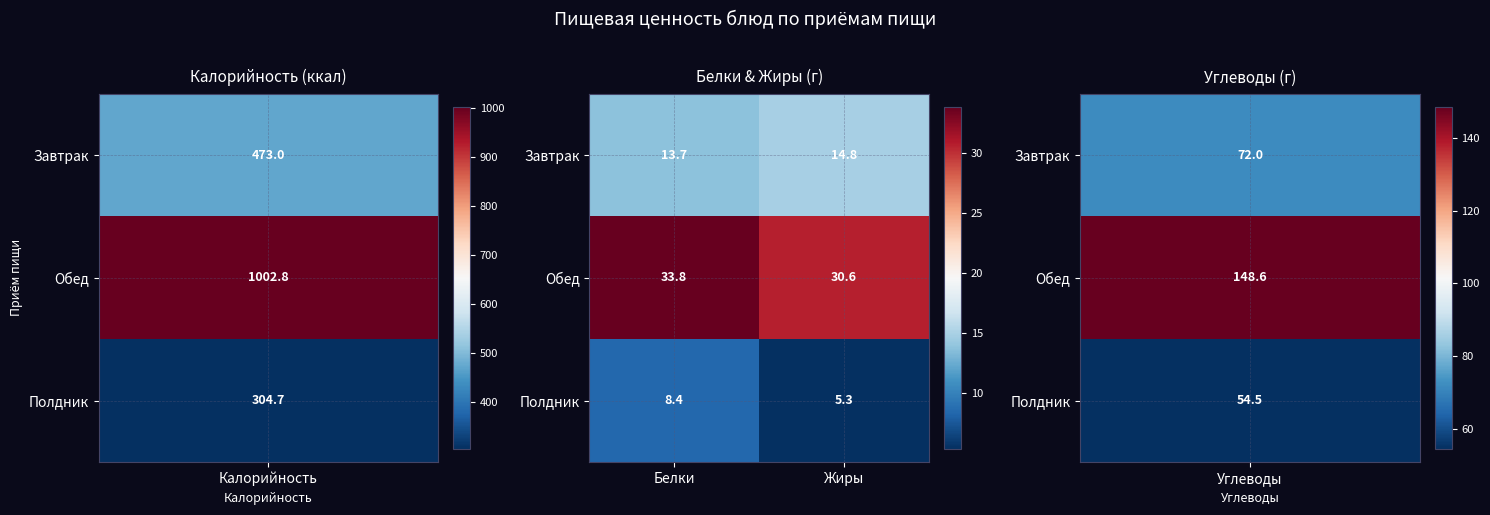

Reading left to right, transcribe all the data shown in this chart.

Завтрак: Белки=13.7	Жиры=14.8
Обед: Белки=33.8	Жиры=30.6
Полдник: Белки=8.4	Жиры=5.3